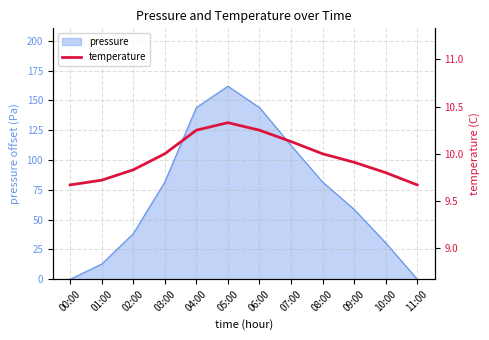

Which category has the highest value in the pressure series?

05:00